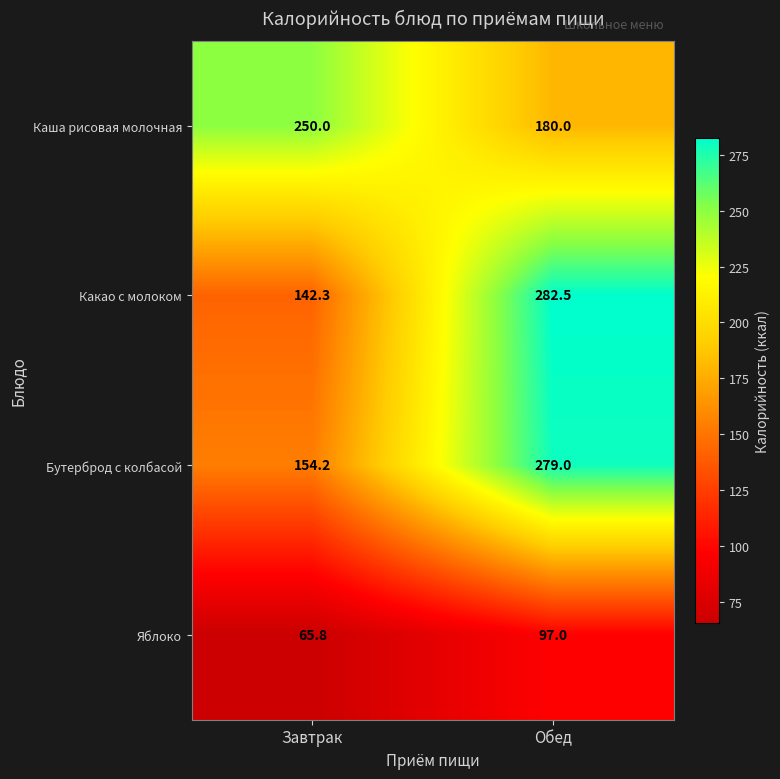

The Какао с молоком series shows 282.5 at Обед. True or false?

True